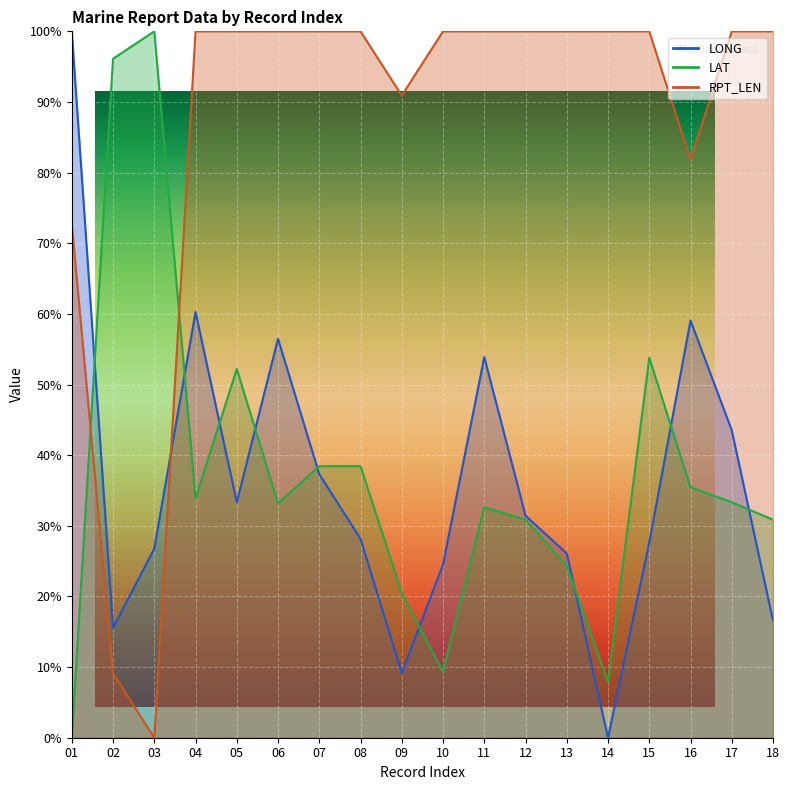

Rank the series by their maximum value, from highest to lowest.

LONG, LAT, RPT_LEN